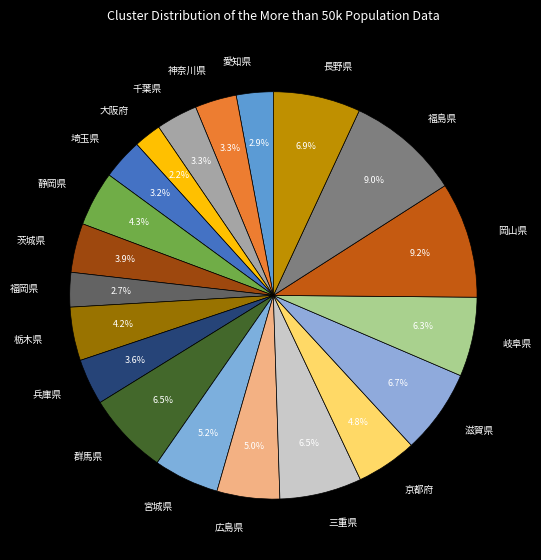

What percentage is the 千葉県 slice, to the nearest percent?

3%